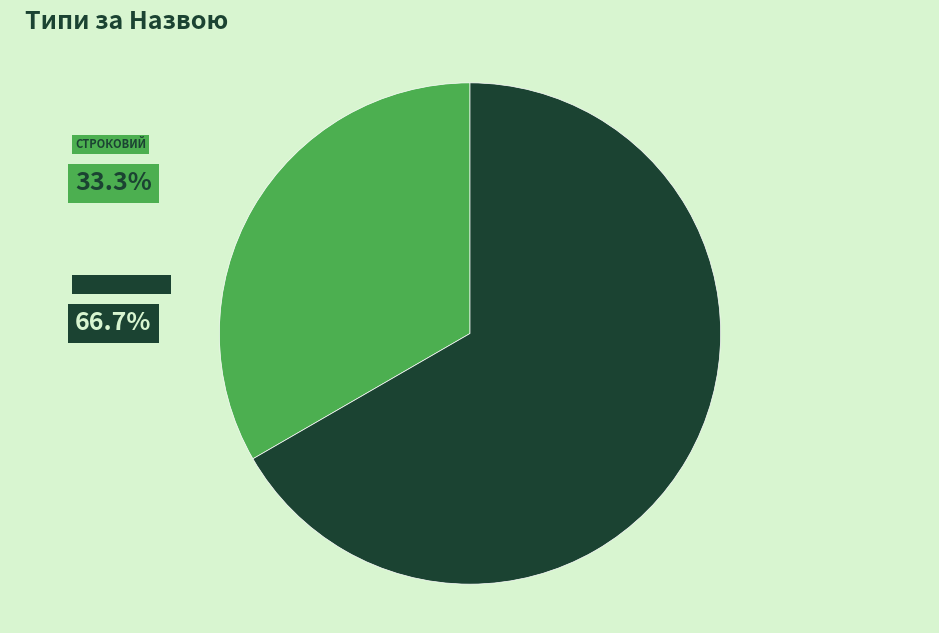

Is there any slice that represents more than half of the pie?

Yes